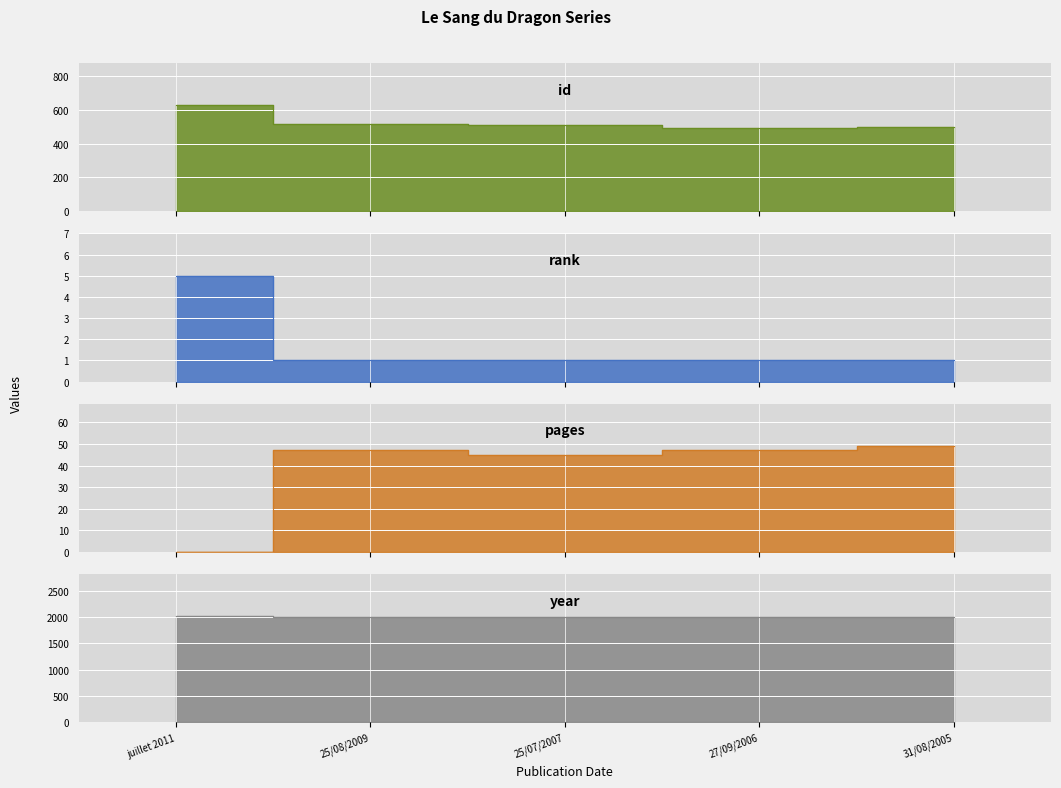

Rank the series at 31/08/2005 from highest to lowest value.

year, id, pages, rank